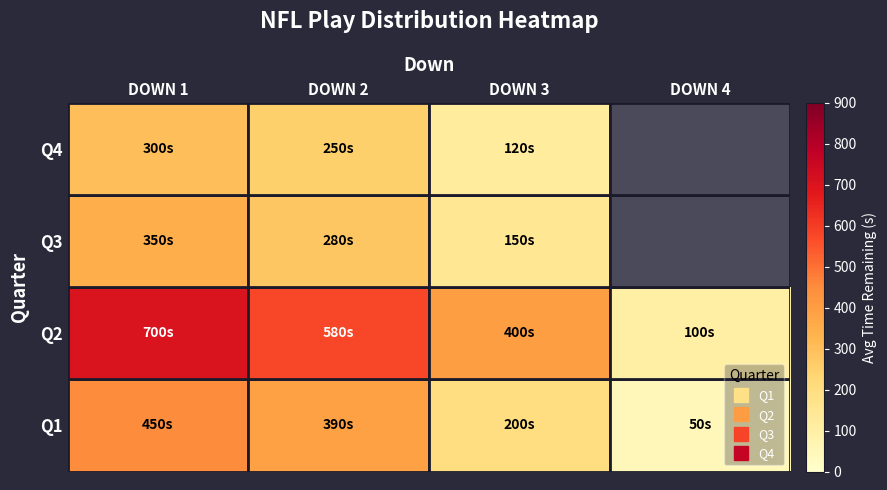

Which label corresponds to the largest value in the chart?

DOWN 1